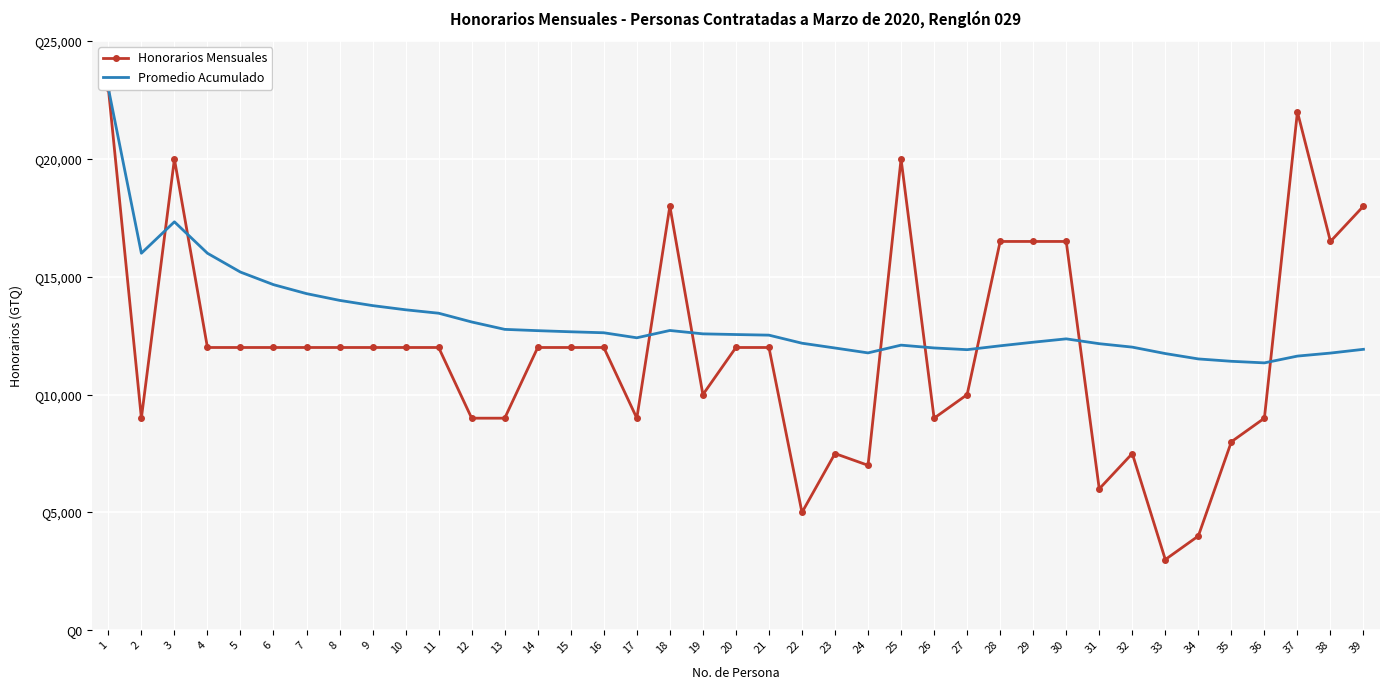

How many values in the Honorarios Mensuales series exceed 12000?

10